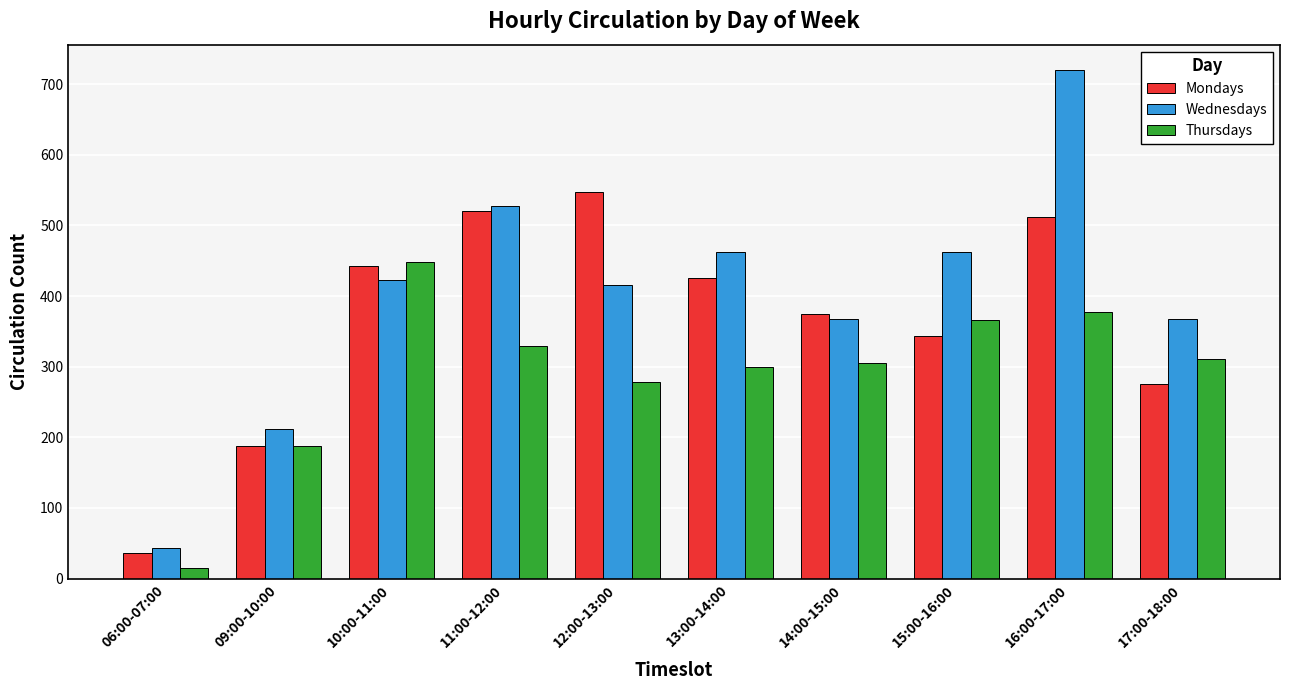

Rank the series by their maximum value, from highest to lowest.

Wednesdays, Mondays, Thursdays